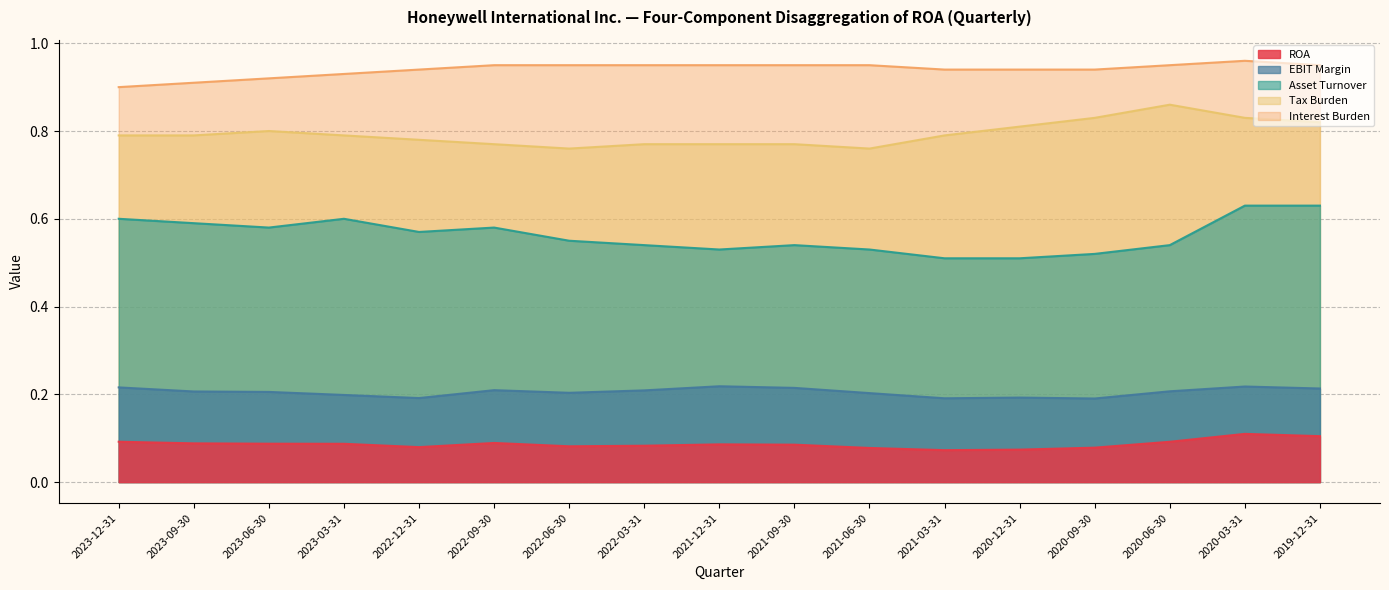

What are all the series names shown in the legend?

ROA, EBIT Margin, Asset Turnover, Tax Burden, Interest Burden